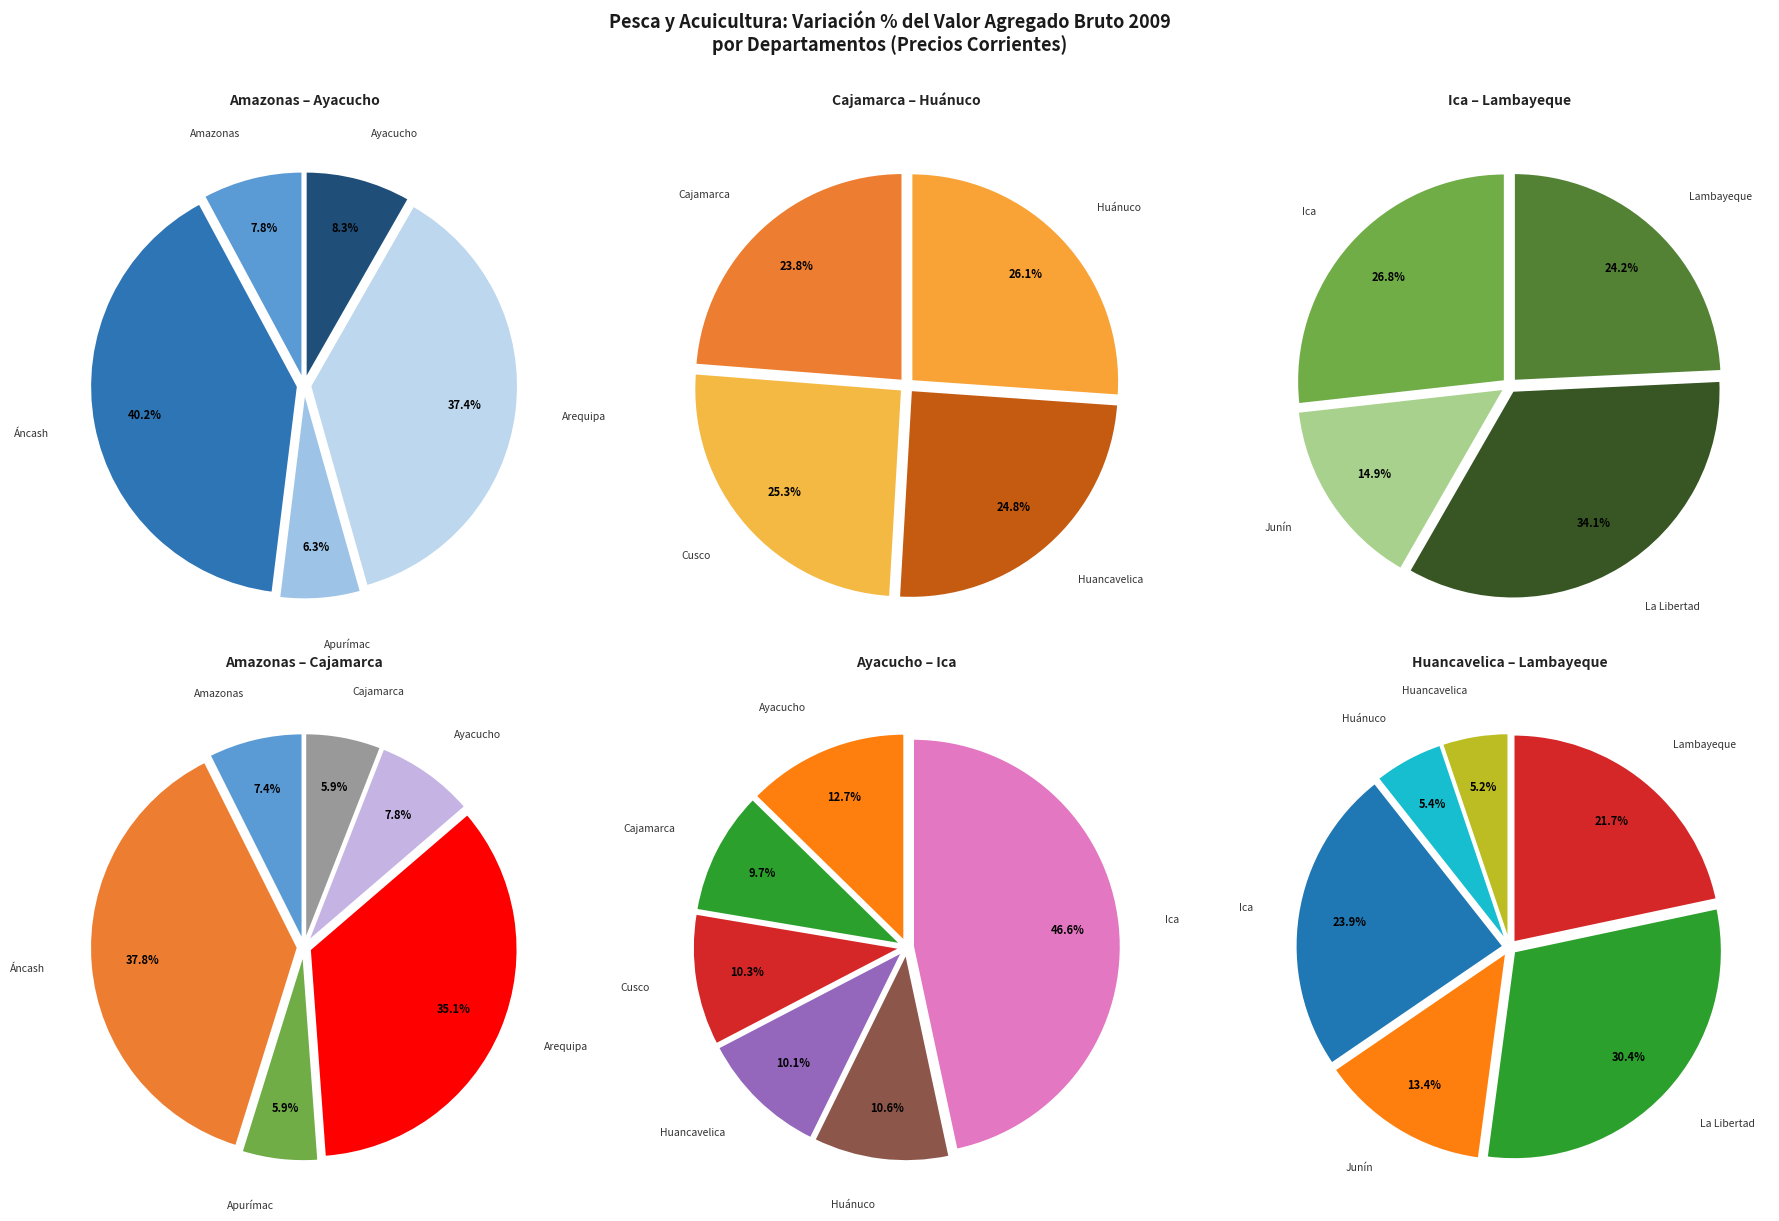

Which slice is the largest?

Áncash